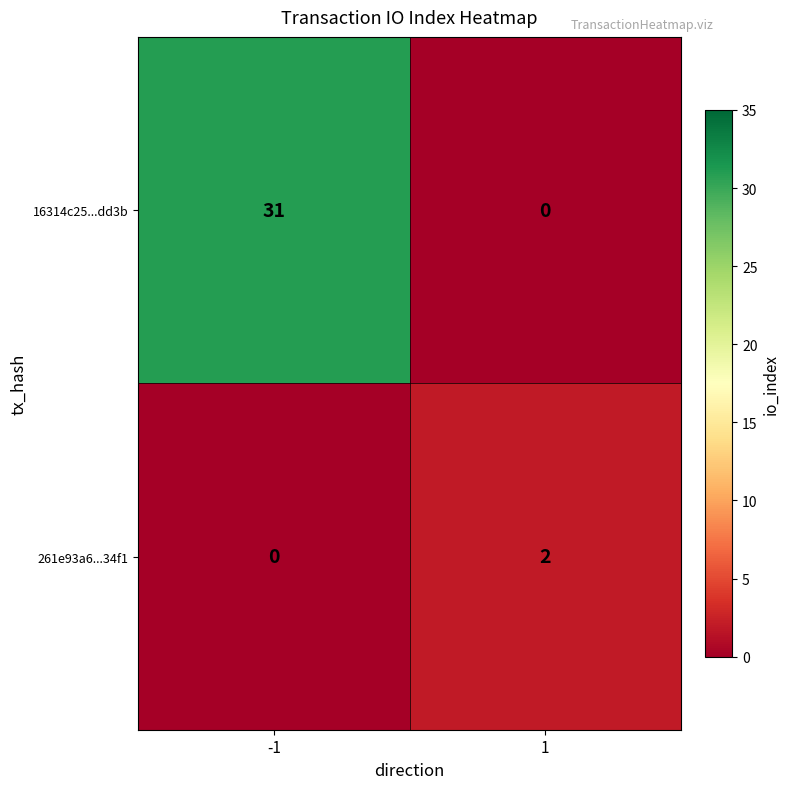

What is the difference between the highest and lowest values at -1?

31